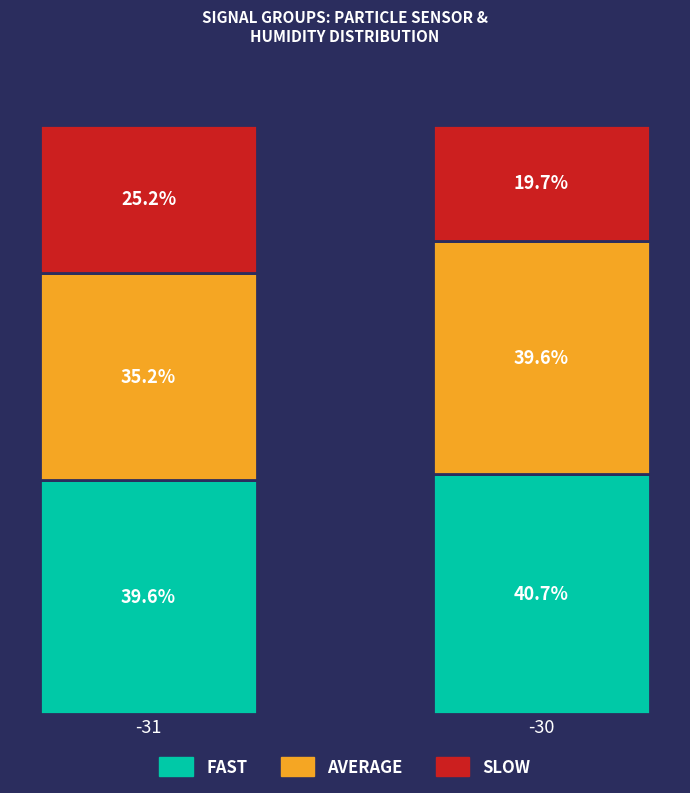

Which series changed the most between -31 and -30?

SLOW